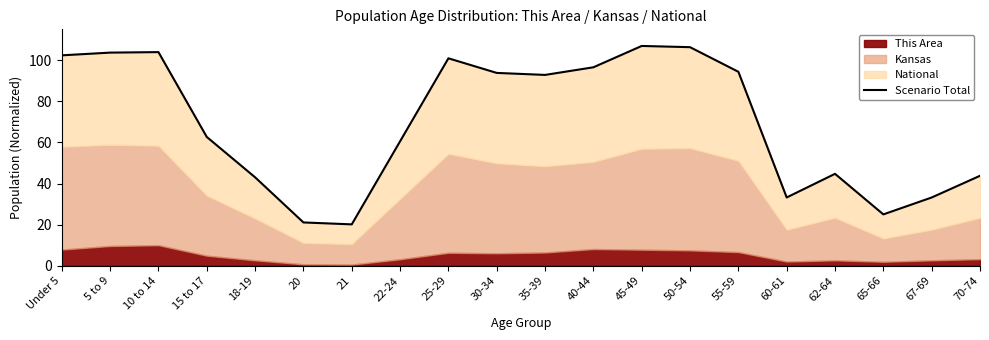

Between 40-44 and 50-54, which is larger?

50-54